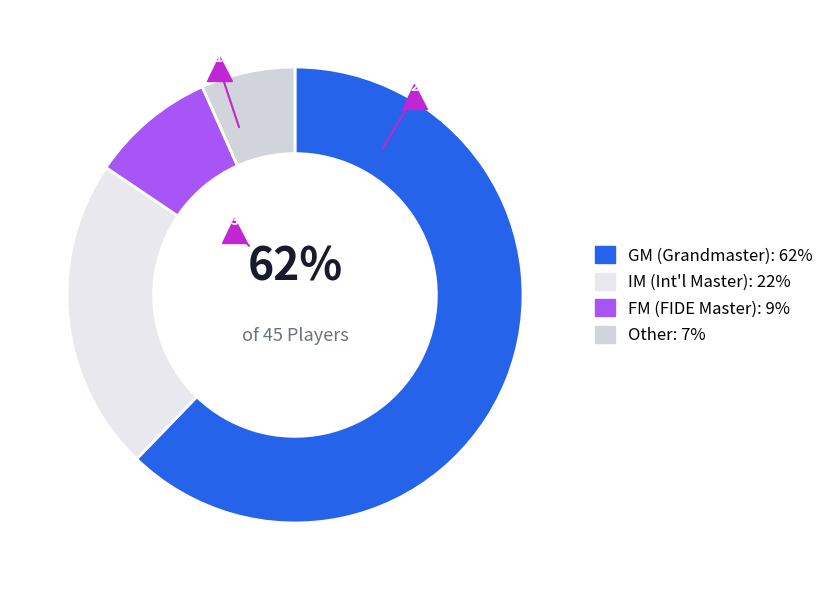

Is IM the majority of the pie?

No